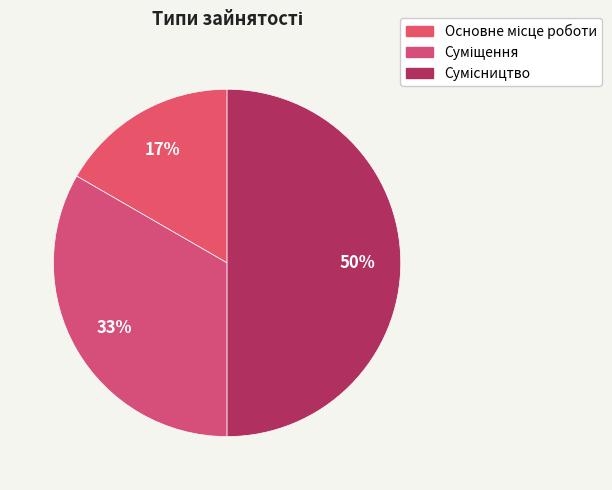

What percentage do Суміщення and Основне місце роботи together represent?

50.0%